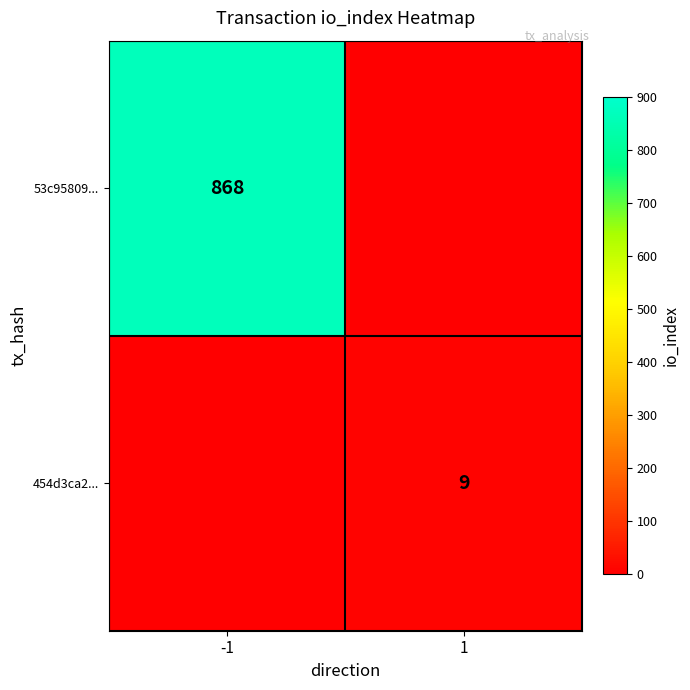

The 53c95809... series shows 868 at -1. True or false?

True